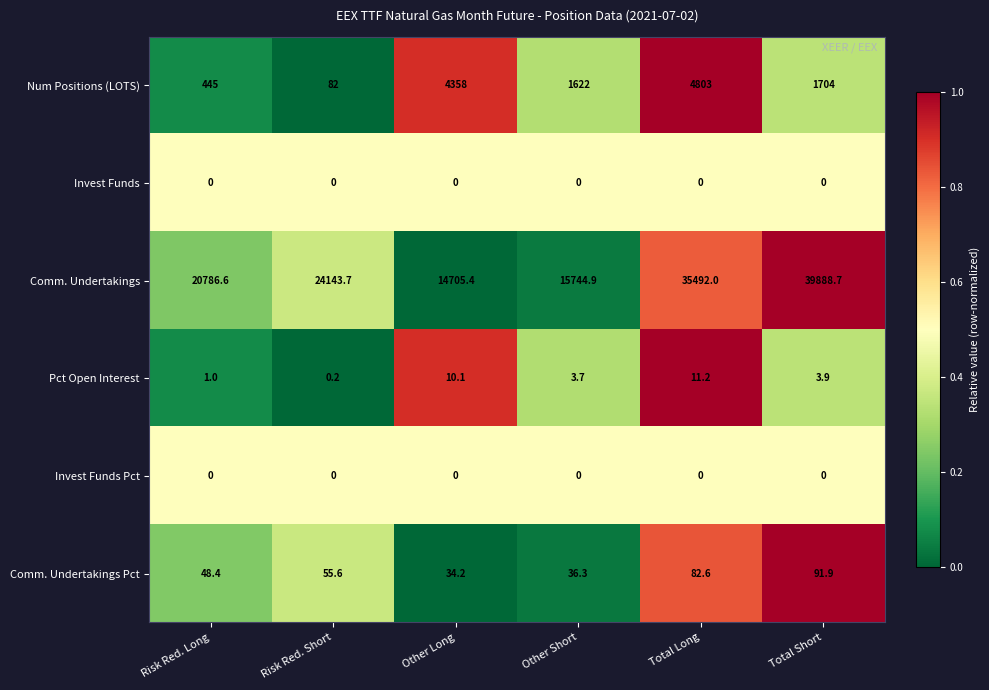

What is the greatest value displayed?

39888.7